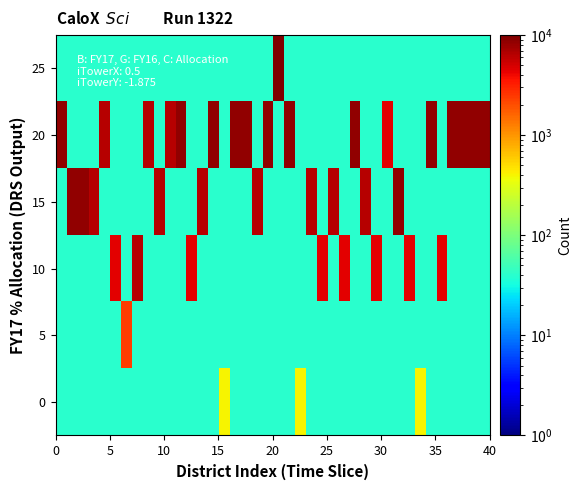

Reading left to right, transcribe all the data shown in this chart.

0: 40	40	40	40	40	40	40	40	40	40	40	40	40	40	40	400	40	40	40	40	40	40	400	40	40	40	40	40	40	40	40	40	40	400	40	40	40	40	40	40
5: 40	40	40	40	40	40	2400	40	40	40	40	40	40	40	40	40	40	40	40	40	40	40	40	40	40	40	40	40	40	40	40	40	40	40	40	40	40	40	40	40
10: 40	40	40	40	40	4400	40	6400	40	40	40	40	4400	40	40	40	40	40	40	40	40	40	40	40	4400	40	4400	40	40	4400	40	40	4400	40	40	4400	40	40	40	40
15: 40	8400	8400	6400	40	40	40	40	40	6400	40	40	40	6400	40	40	40	40	6400	40	40	40	40	6400	40	6400	40	40	6400	40	40	8400	40	40	40	40	40	40	40	40
20: 8400	40	40	40	6400	40	40	40	6400	40	6400	8400	40	40	8400	40	8400	8400	40	8400	40	8400	40	40	40	40	40	8400	40	40	4400	40	40	40	8400	40	8400	8400	8400	8400
25: 40	40	40	40	40	40	40	40	40	40	40	40	40	40	40	40	40	40	40	40	10400	40	40	40	40	40	40	40	40	40	40	40	40	40	40	40	40	40	40	40